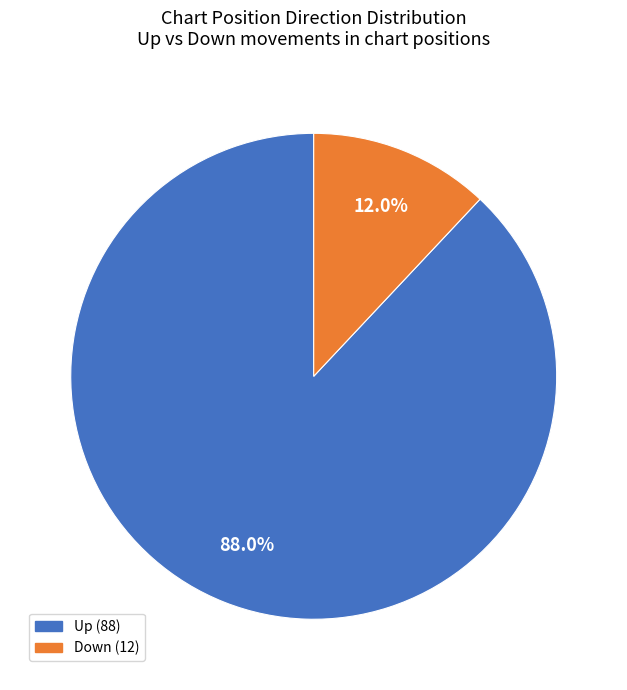

Does any single category account for the majority?

Yes